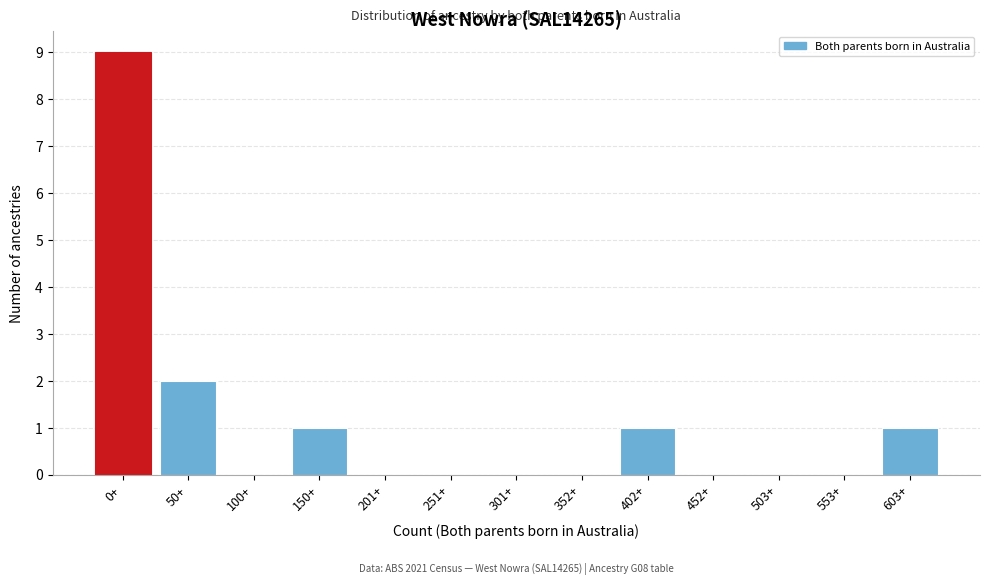

Reading right to left, extract all data points from this chart.

603+=1	553+=0	503+=0	452+=0	402+=1	352+=0	301+=0	251+=0	201+=0	150+=1	100+=0	50+=2	0+=9